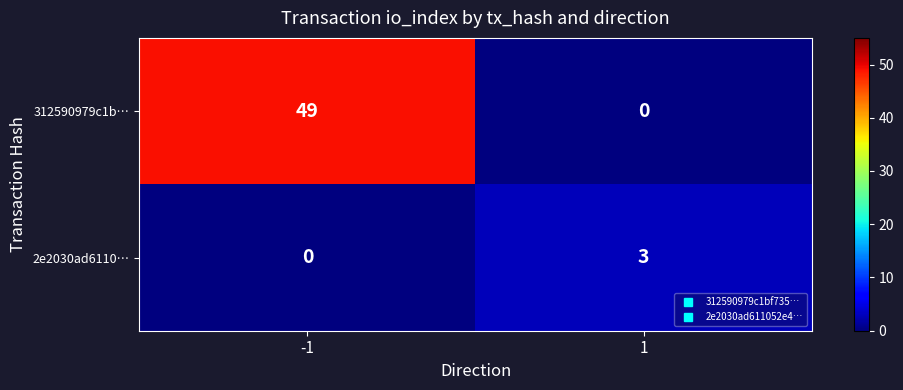

The 312590979c1b… series shows 0 at 1. True or false?

True